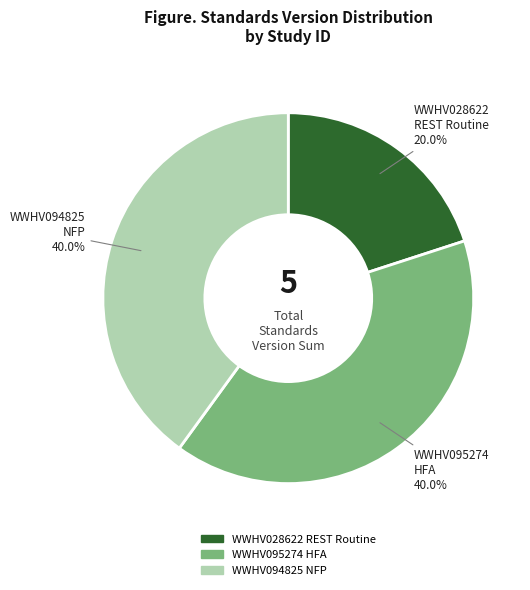

Is there any slice that represents more than half of the pie?

No